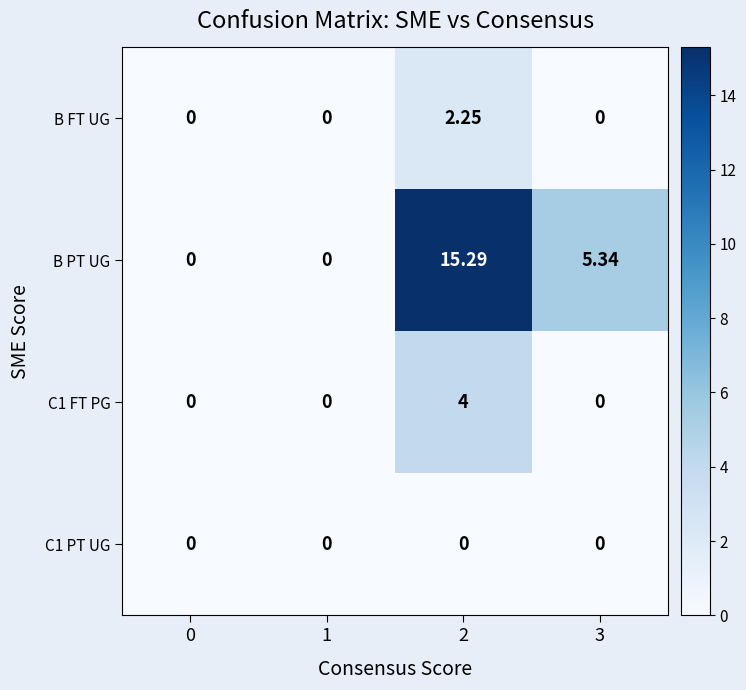

Which series has the largest total across all categories?

B PT UG